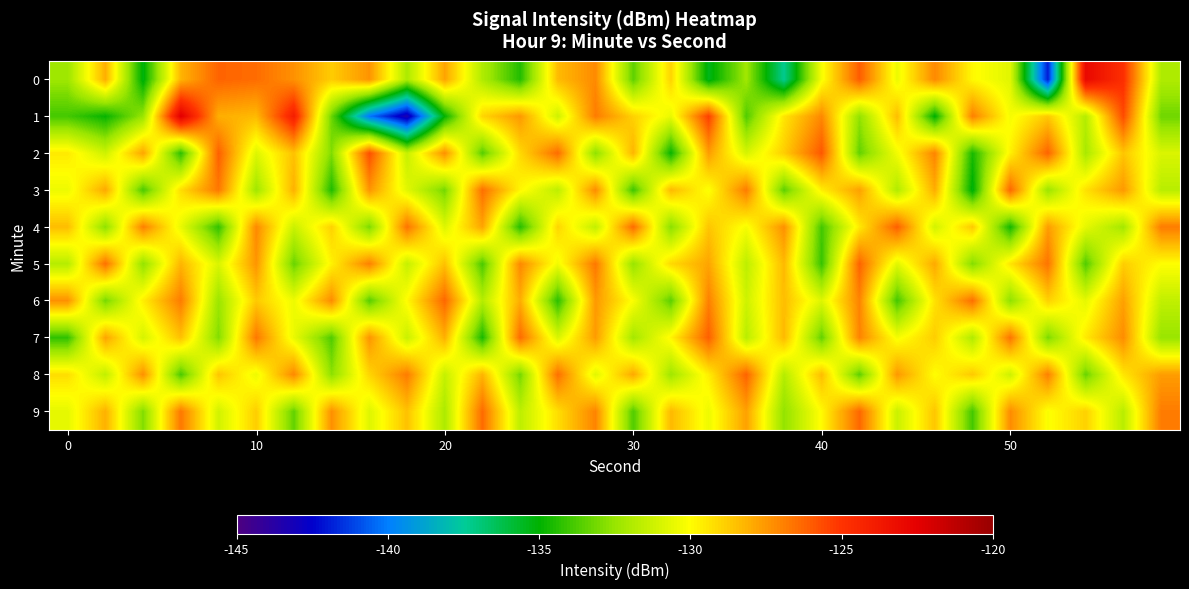

How many data points in 0 are above -128?

10